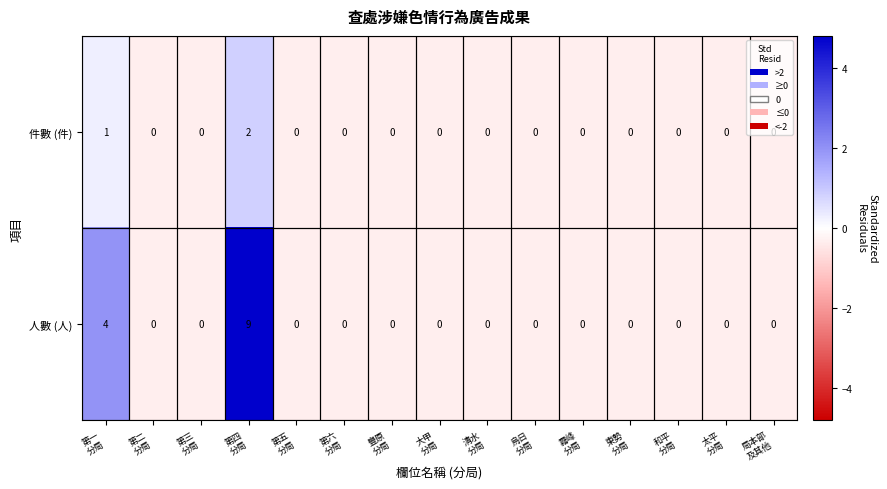

List the series in order of their peak value, lowest first.

件數 (件), 人數 (人)